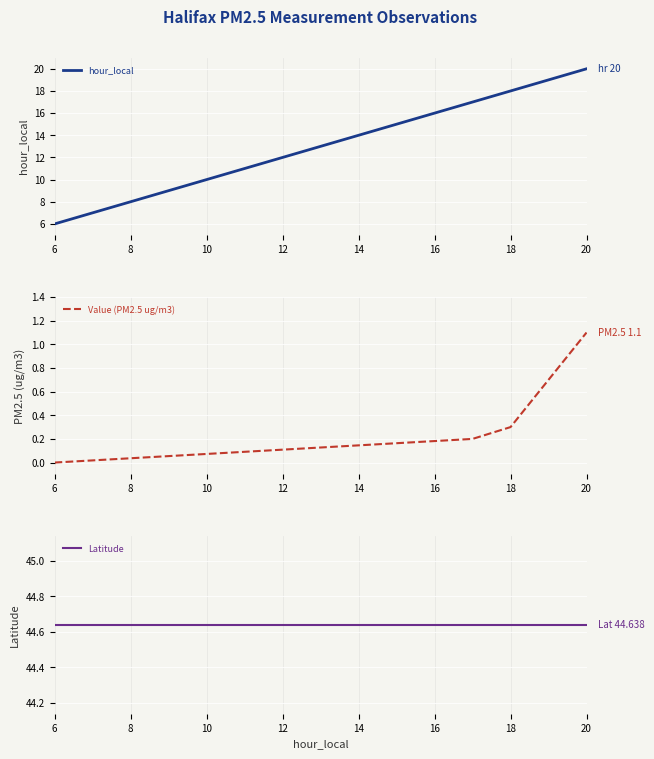

True or false: Value (PM2.5 ug/m3) has a value of 0.0 at 6.

True